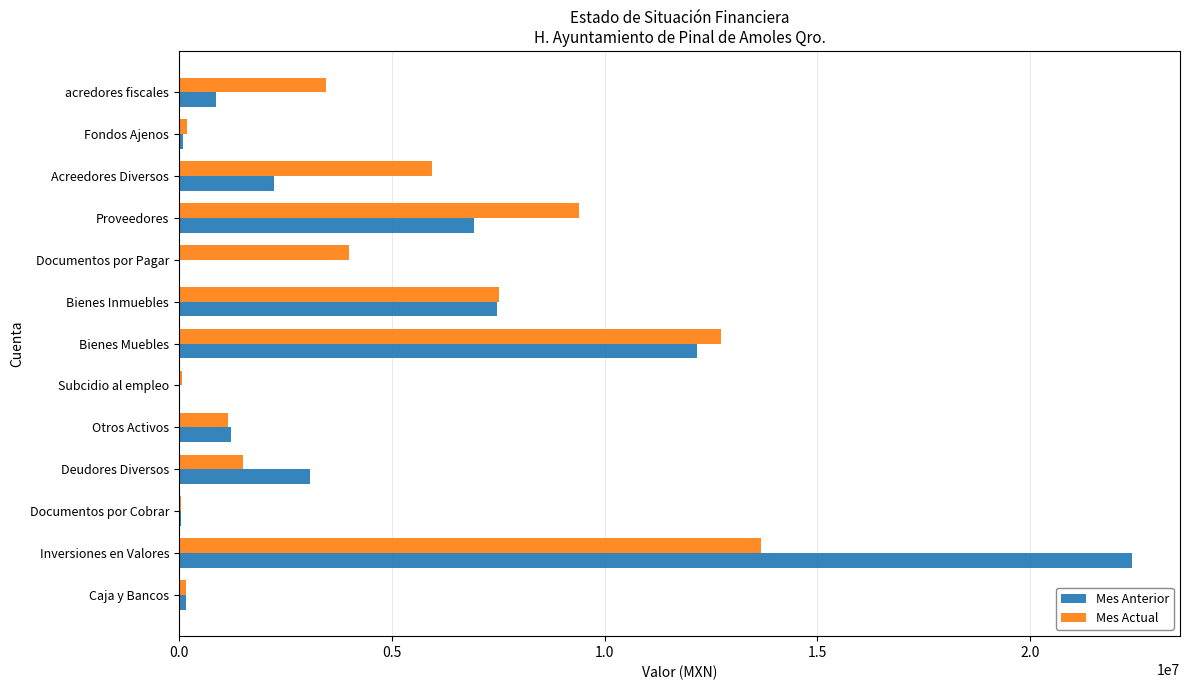

At which label does Mes Anterior reach its peak?

Inversiones en Valores